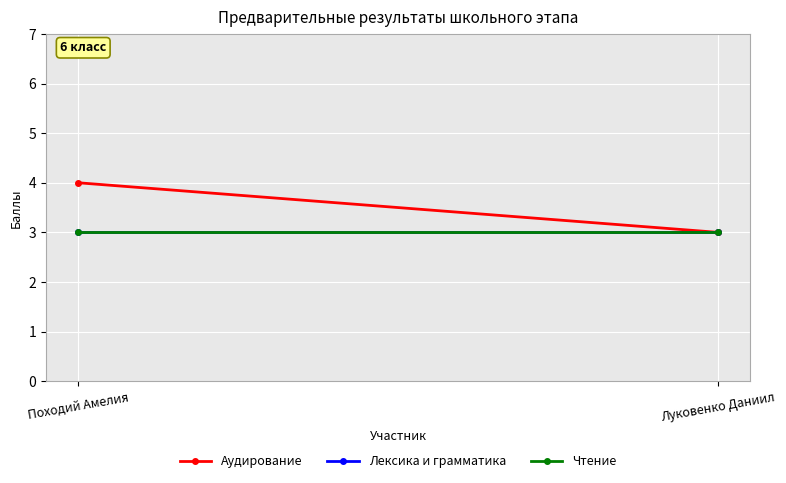

What is the minimum value shown in the chart?

3